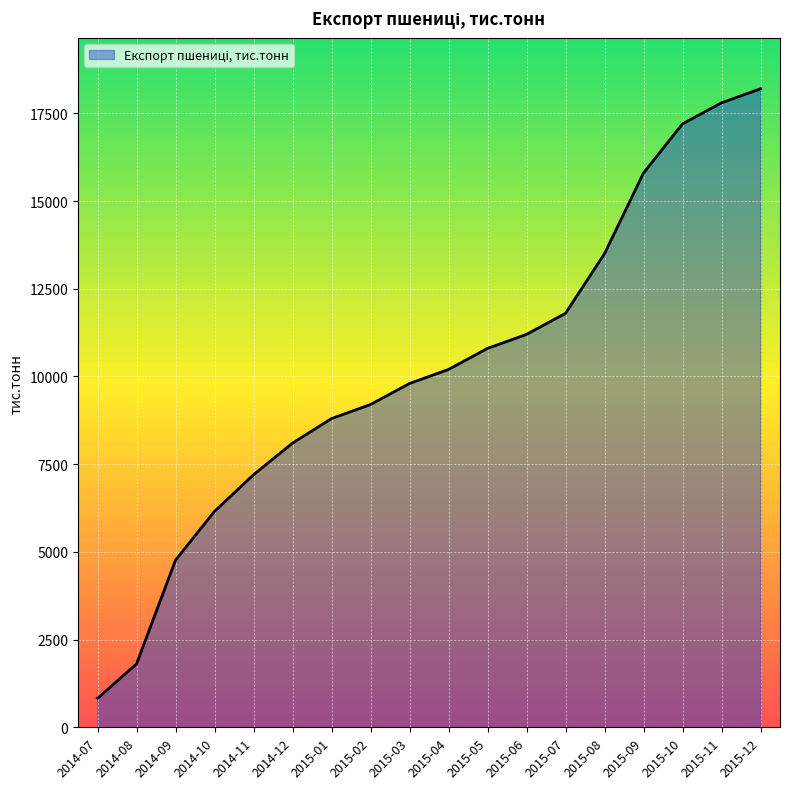

Which label corresponds to the largest value in the chart?

2015-12